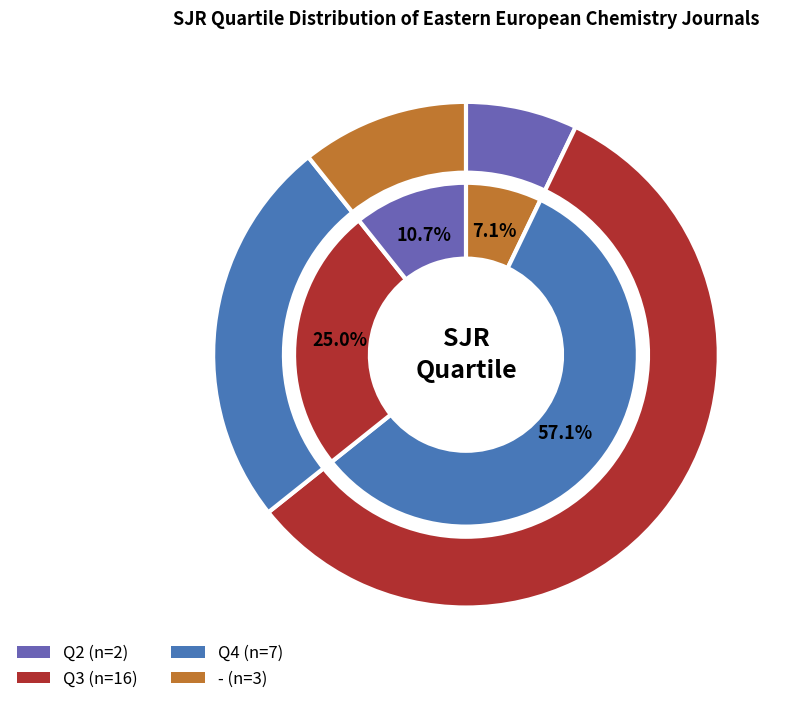

How many slices are in this pie chart?

4